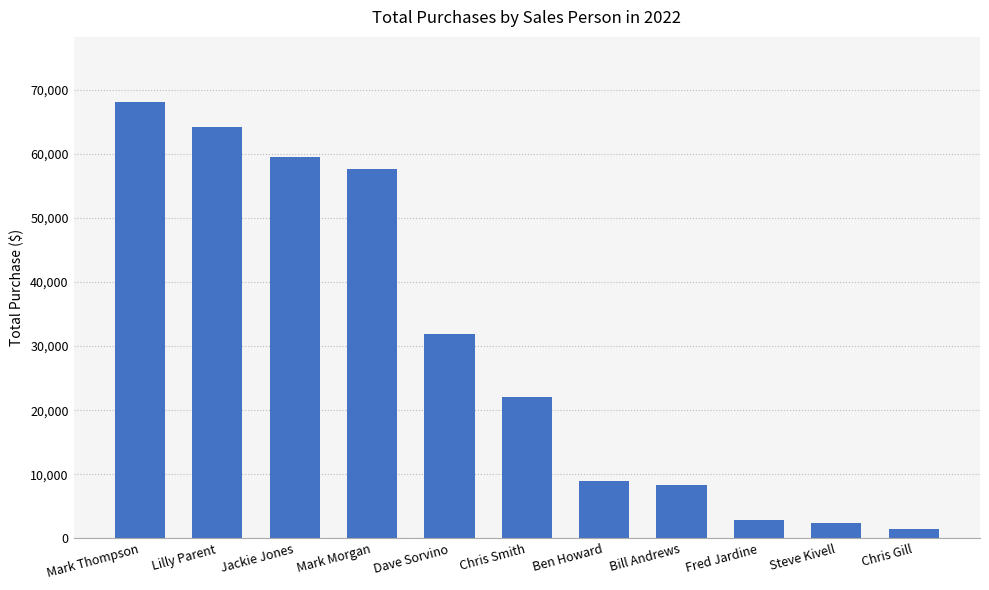

Reading left to right, list all the values displayed in this chart.

68100	64200	59500	57650	31900	22000	8875	8300	2900	2375	1500